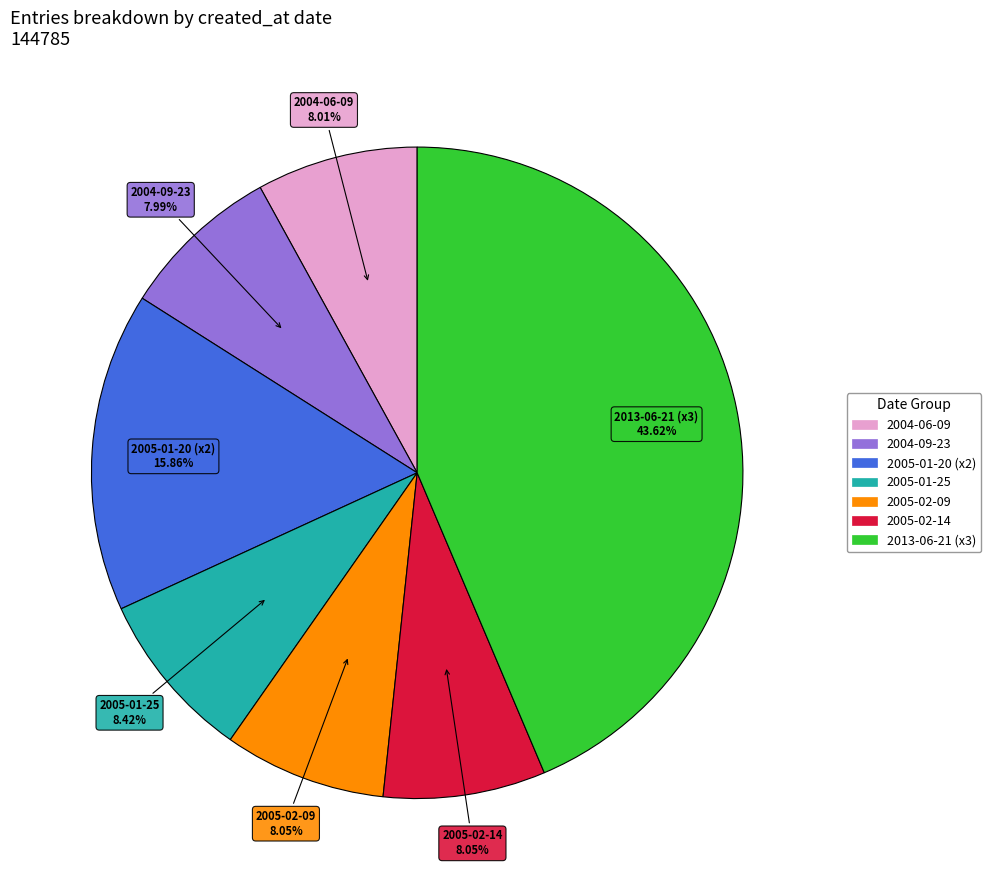

To the nearest percent, what is the average slice percentage?

14%